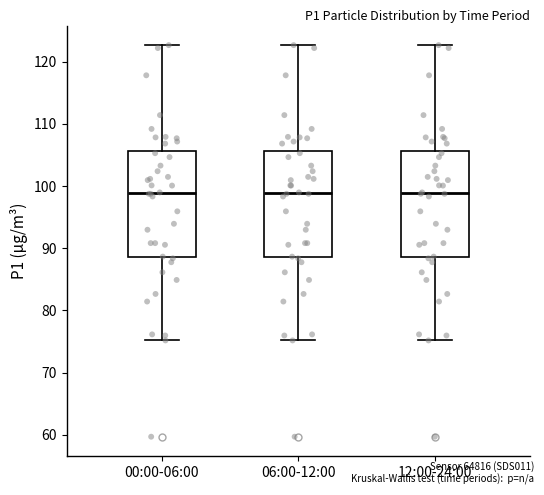

Reading left to right, transcribe this box plot: for each box, give where its median line is, the range the box spans, and where its two whiskers end, as read against the y-axis. The values are not printed on the chart, so give them approximately, as read against the axis.

00:00-06:00: median 99, box 89 to 106, whiskers 75 to 123
06:00-12:00: median 99, box 89 to 106, whiskers 75 to 123
12:00-24:00: median 99, box 89 to 106, whiskers 75 to 123